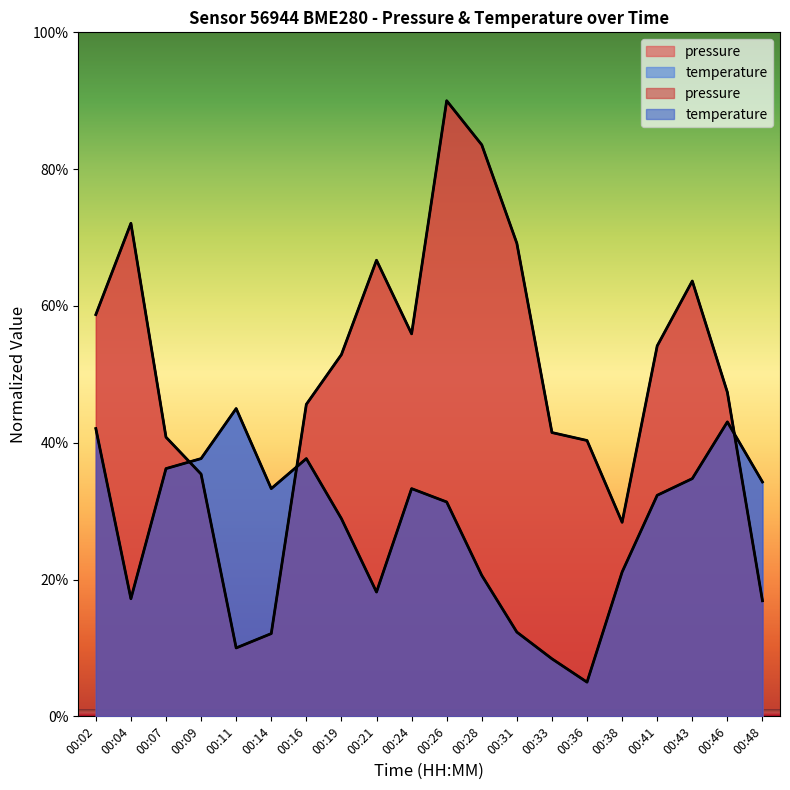

Where is the first local maximum for pressure?

00:04